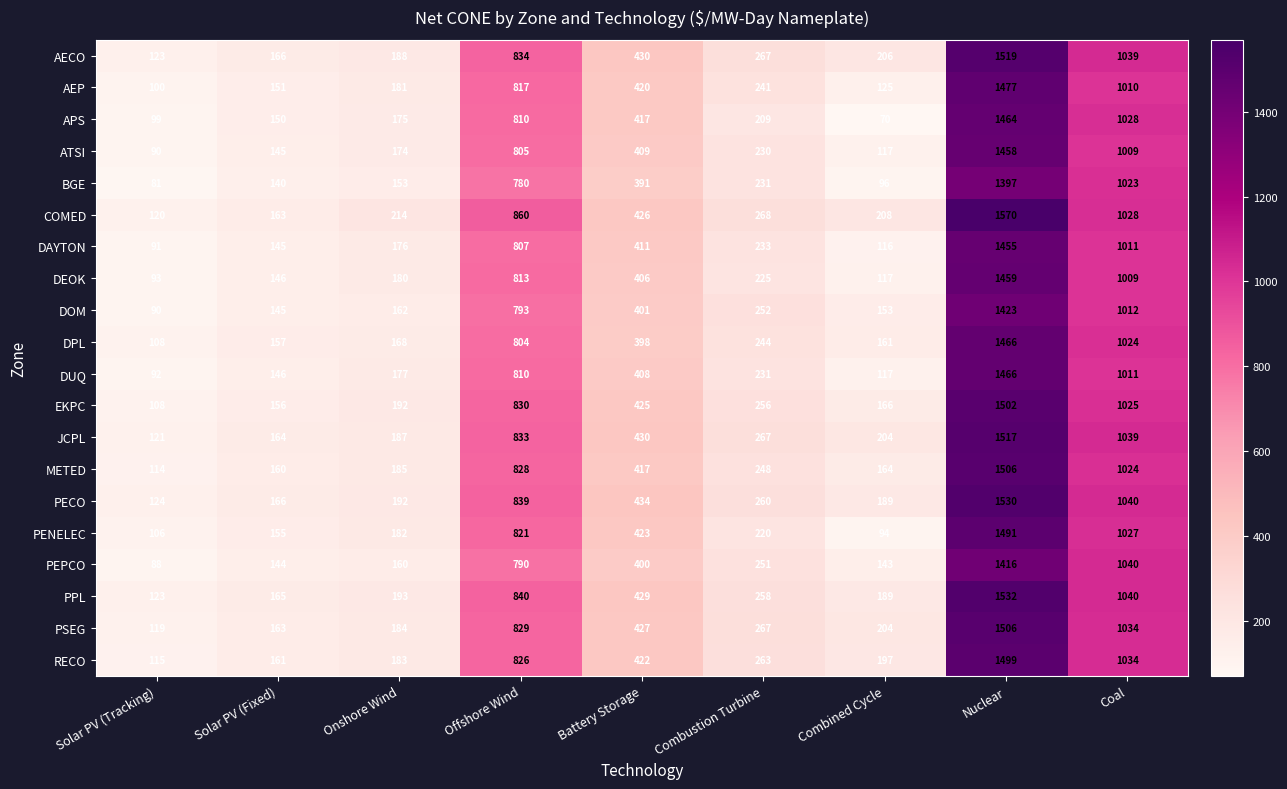

Between Onshore Wind and Combustion Turbine, which series saw the biggest shift?

PEPCO